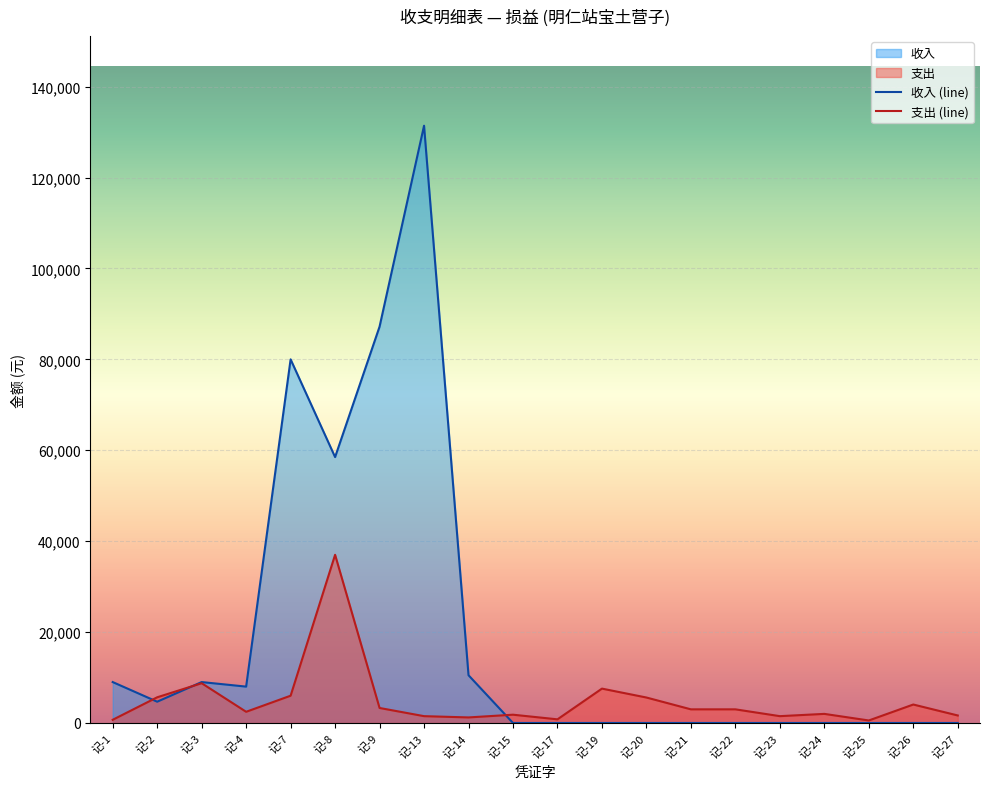

What is the difference between the second highest and second lowest values in the 收入 (line) series?

87200